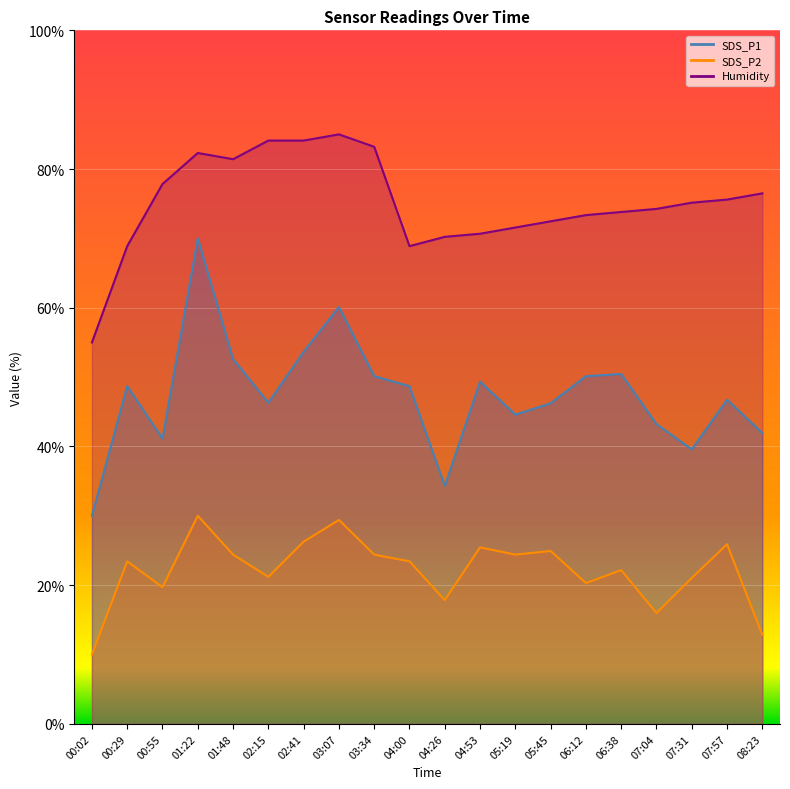

At how many categories does at least one series exceed 43?

20